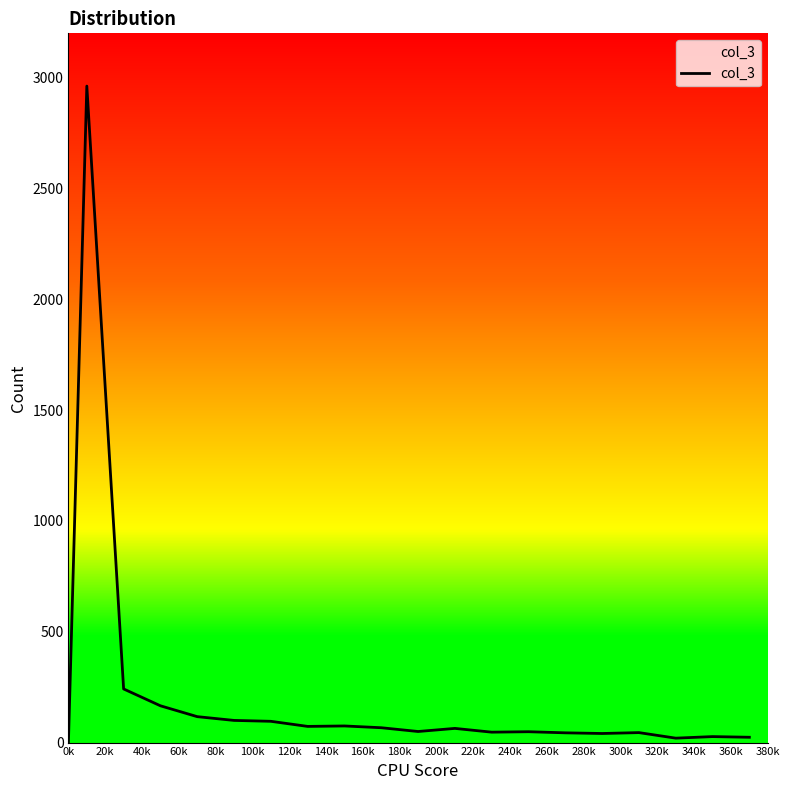

What is the average value?

215